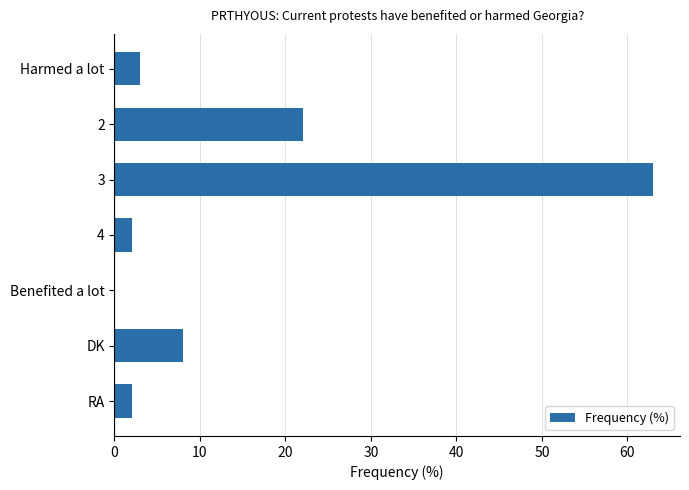

Reading top to bottom, extract all data points from this chart.

Harmed a lot=3	2=22	3=63	4=2	Benefited a lot=0	DK=8	RA=2